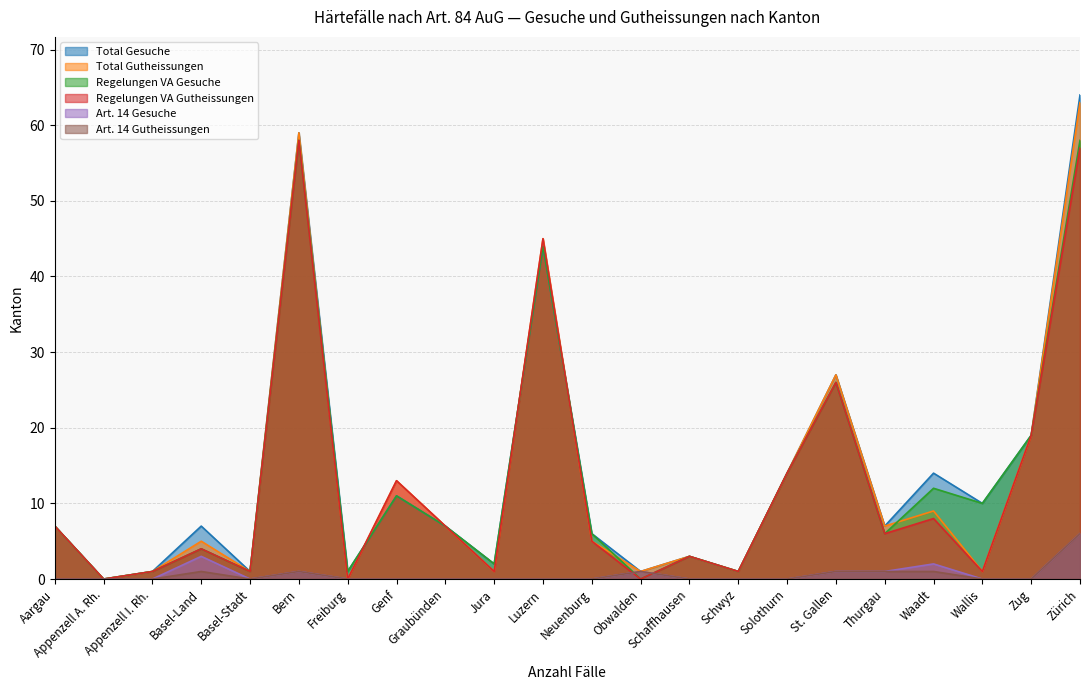

What is the difference between the maximum and minimum values in the Art. 14 Gutheissungen series?

6